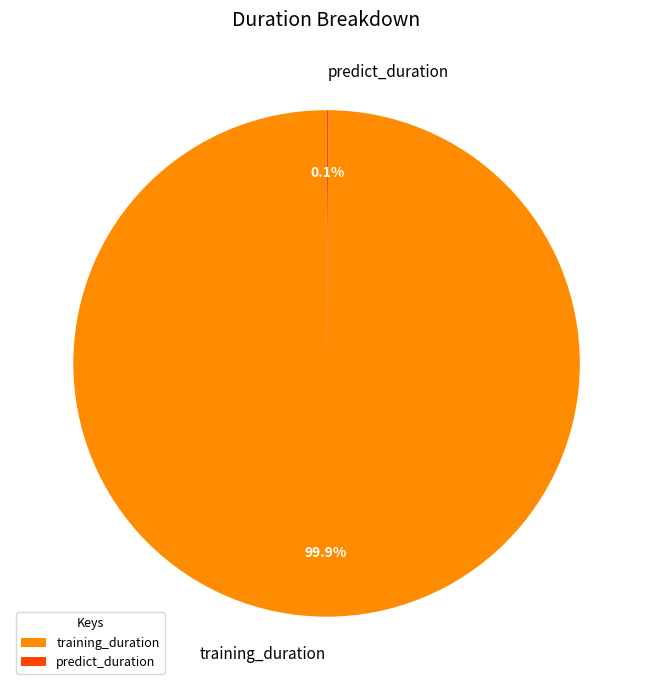

What is the largest slice in the pie chart?

training_duration